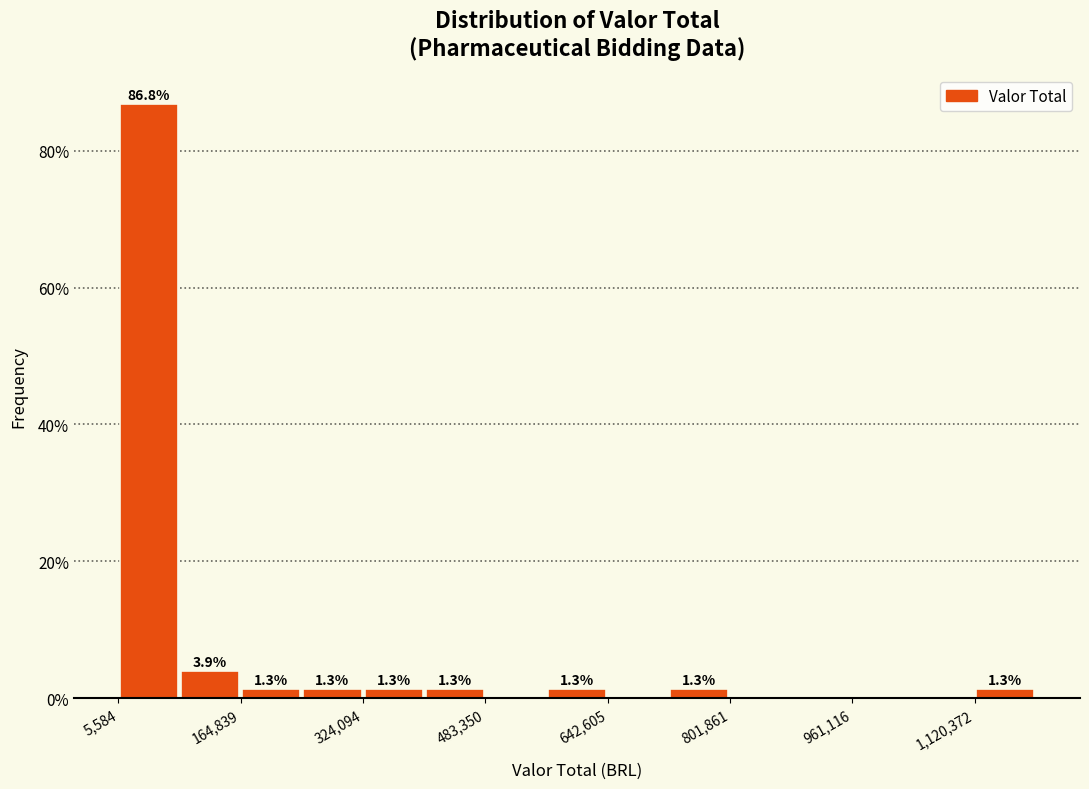

Read against the x-axis, roughly where is the centre of the tallest bar?

40000